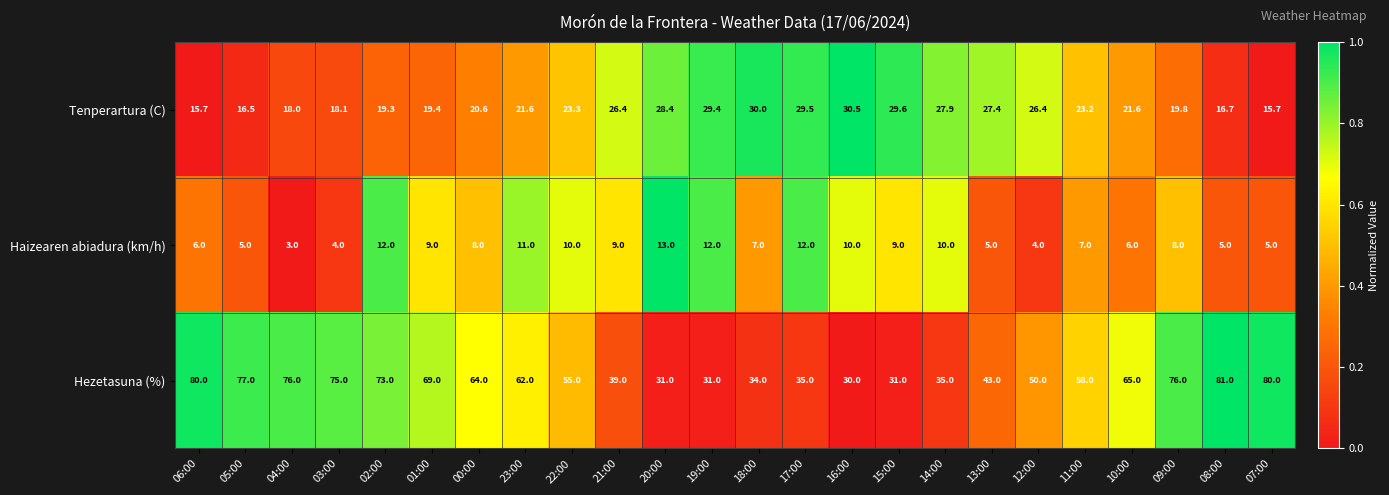

What is the difference between the Hezetasuna (%) values at 02:00 and 07:00?

7.0